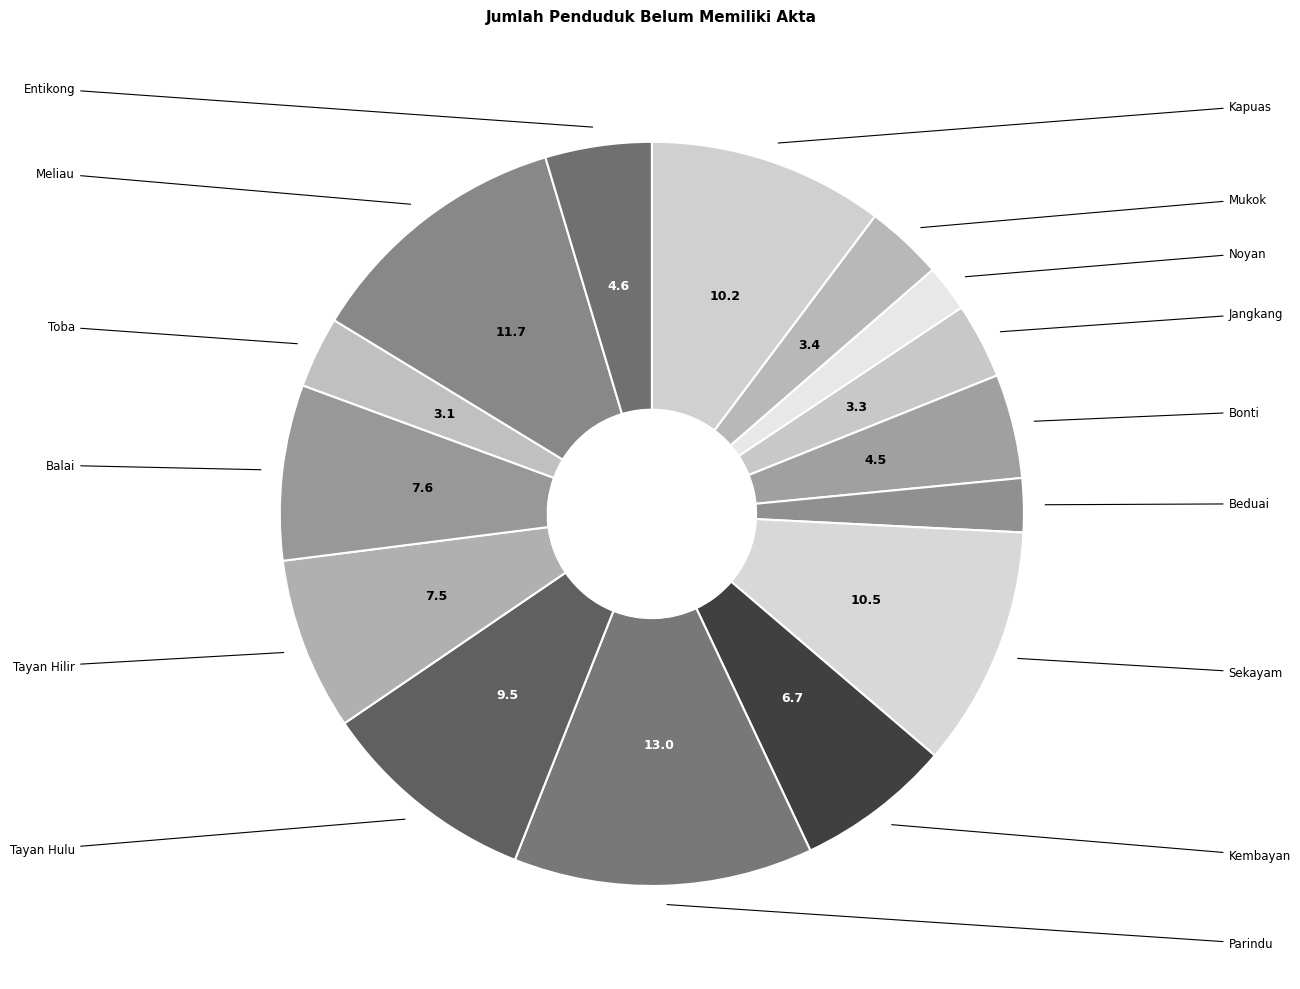

How many segments does this pie chart have?

15